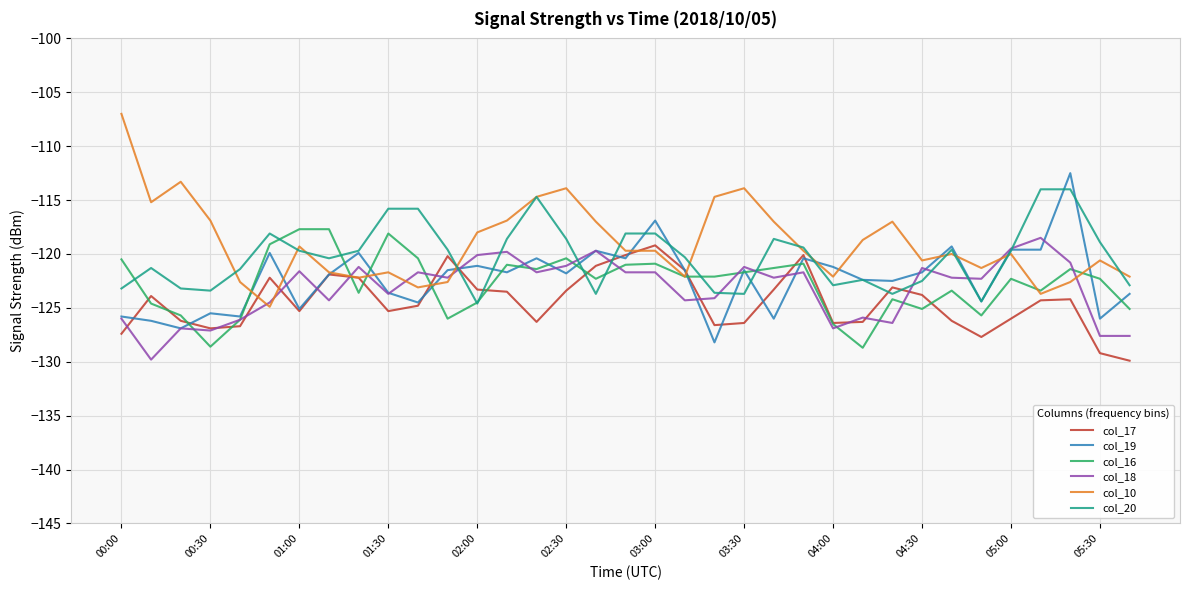

What is the minimum value shown in the chart?

-129.9